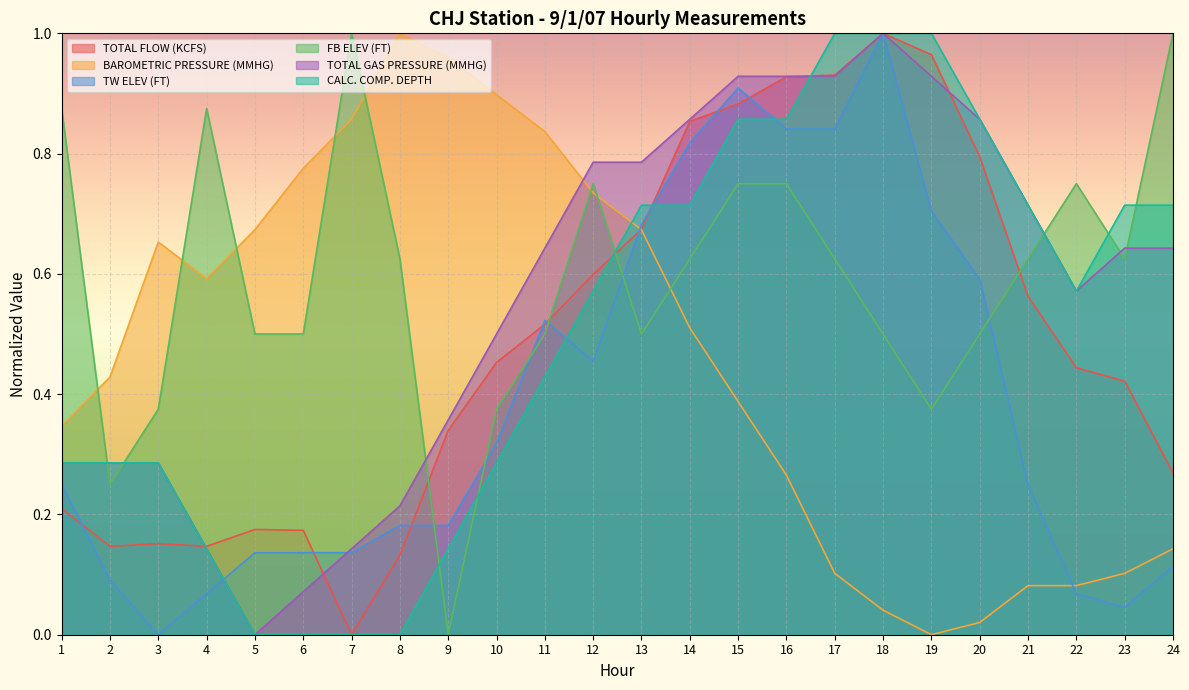

What is the total value across all series at 21?

2.9